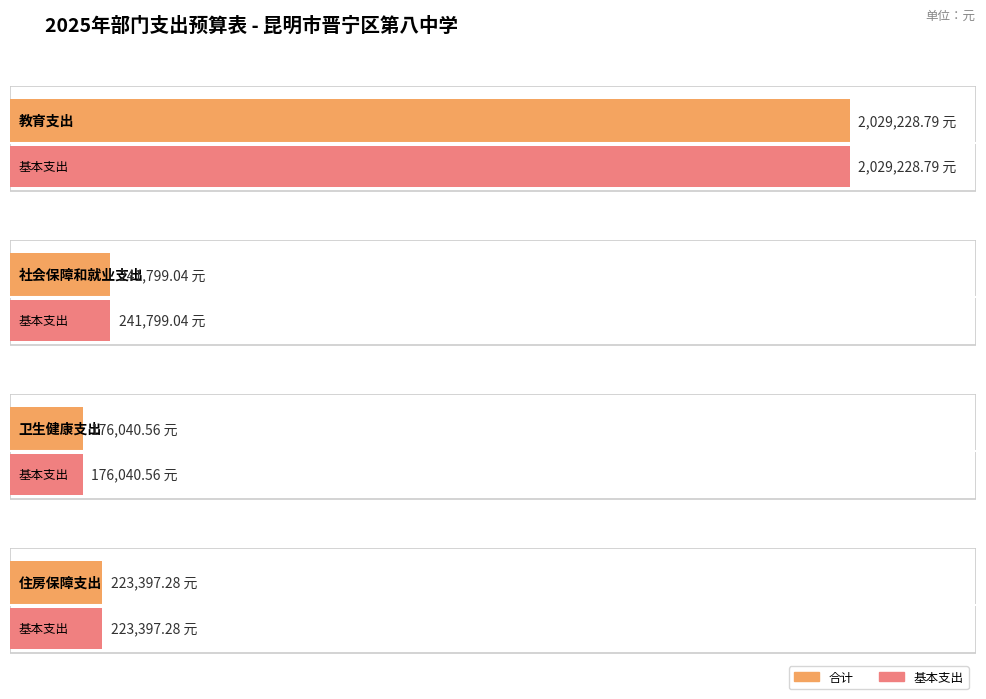

The value of 基本支出 at 教育支出 is 2029228.8. True or false?

True